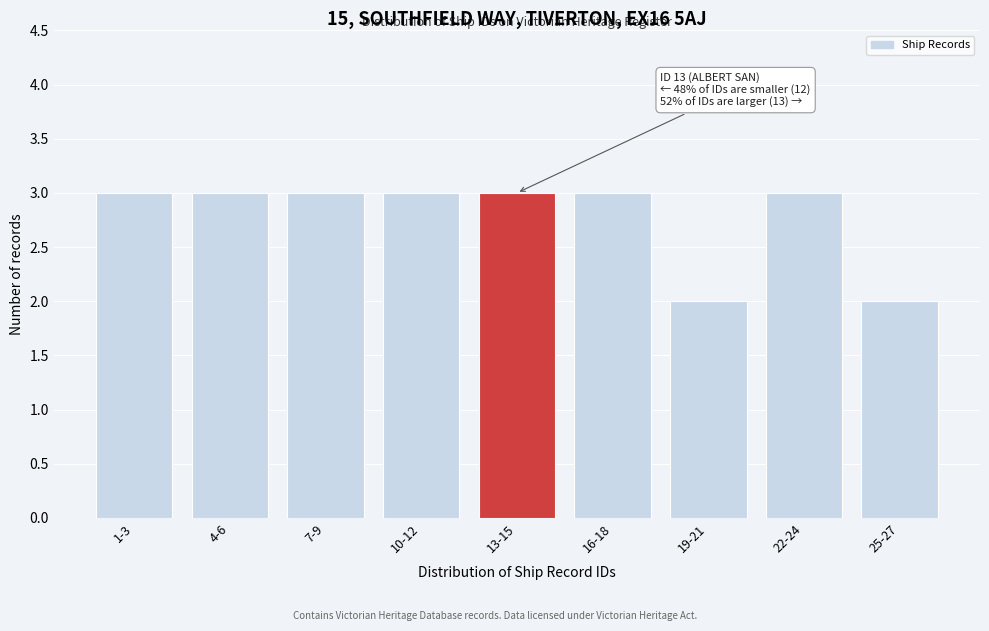

Reading right to left, what are all the values shown in this chart?

25-27=2	22-24=3	19-21=2	16-18=3	13-15=3	10-12=3	7-9=3	4-6=3	1-3=3